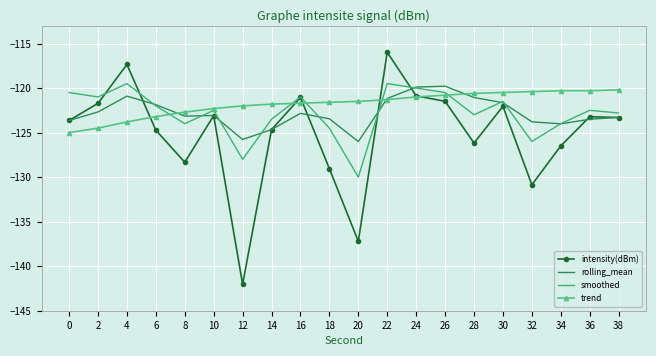

Which category has the lowest value in the smoothed series?

20